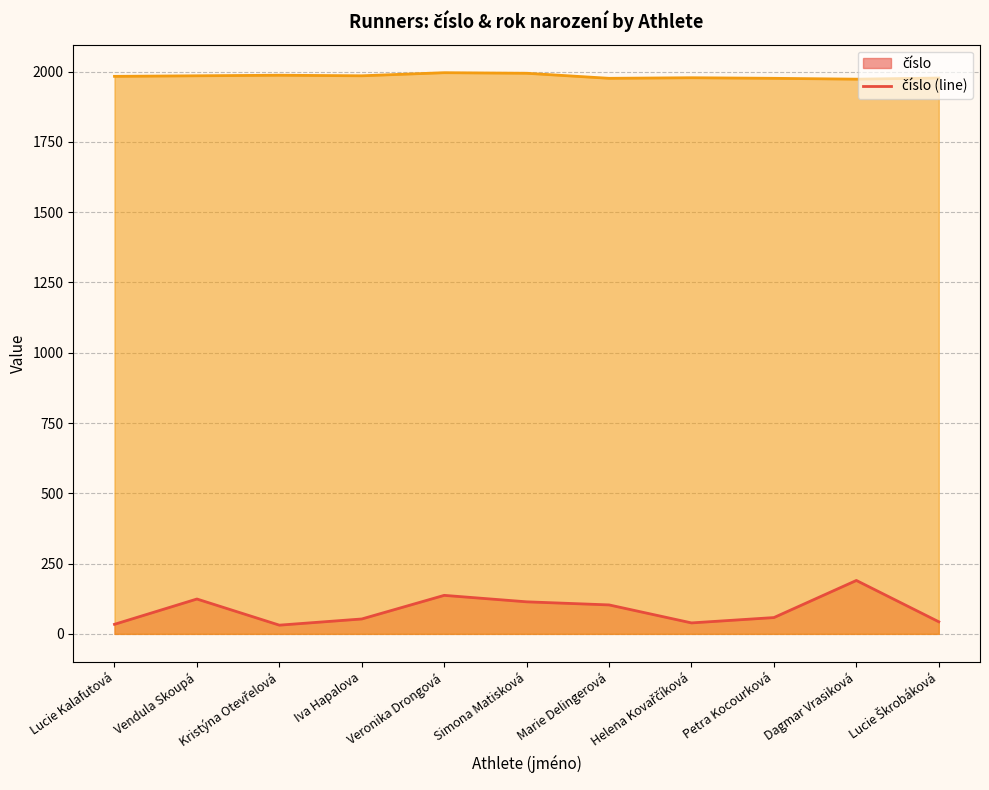

How many data points in číslo (line) are less than 58?

5